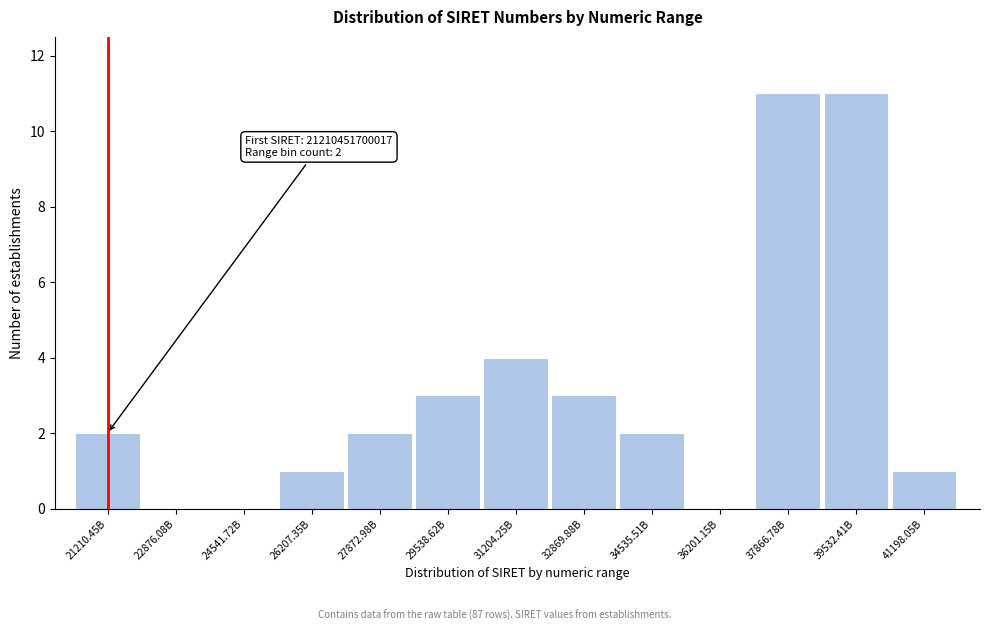

Reading left to right, list all the values displayed in this chart.

21210.45B=2	22876.08B=0	24541.72B=0	26207.35B=1	27872.98B=2	29538.62B=3	31204.25B=4	32869.88B=3	34535.51B=2	36201.15B=0	37866.78B=11	39532.41B=11	41198.05B=1